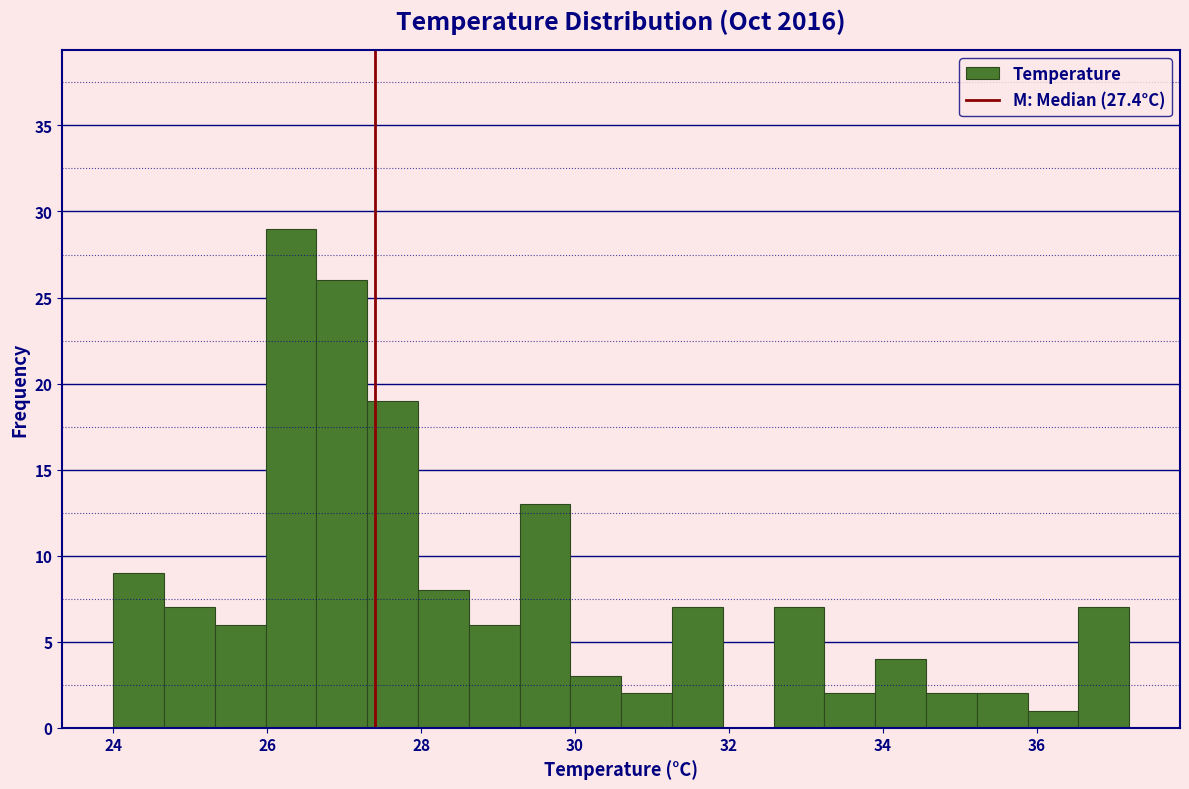

Read against the x-axis, roughly where is the centre of the tallest bar?

26.4